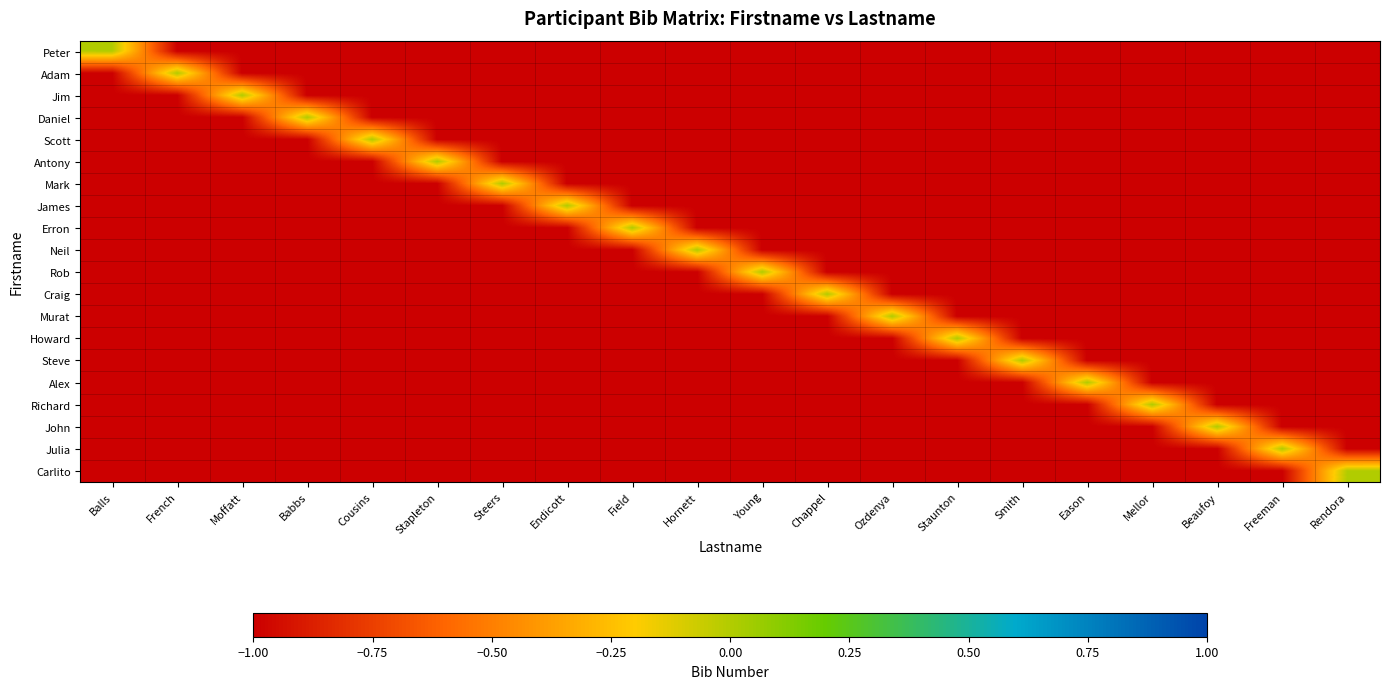

What is the smallest value displayed?

-1